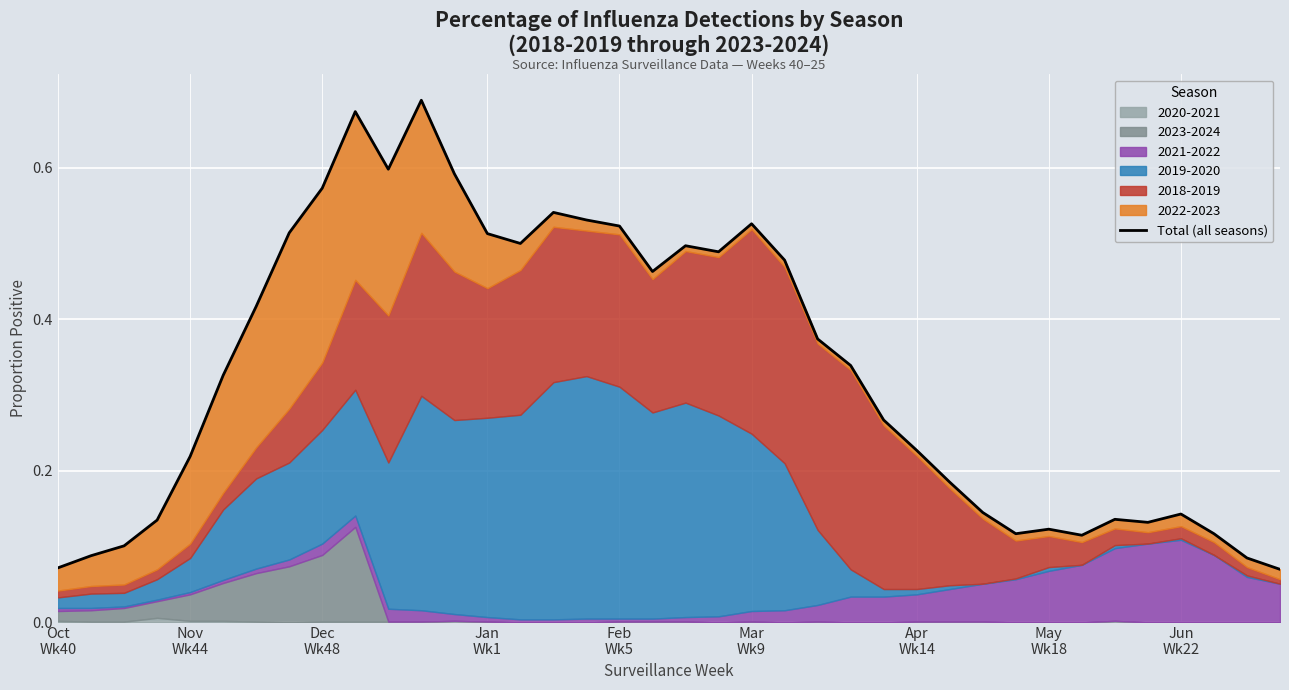

True or false: the data has more than 1 interior local peaks.

True